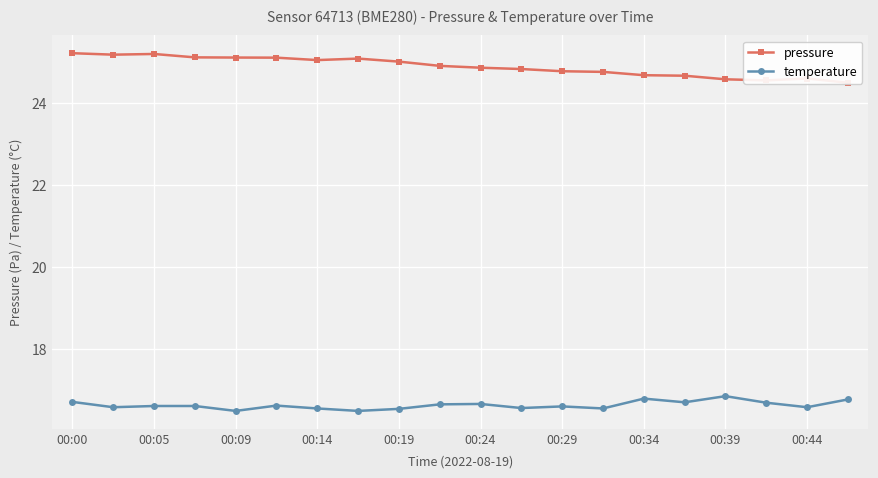

What is the maximum value for temperature?

16.9